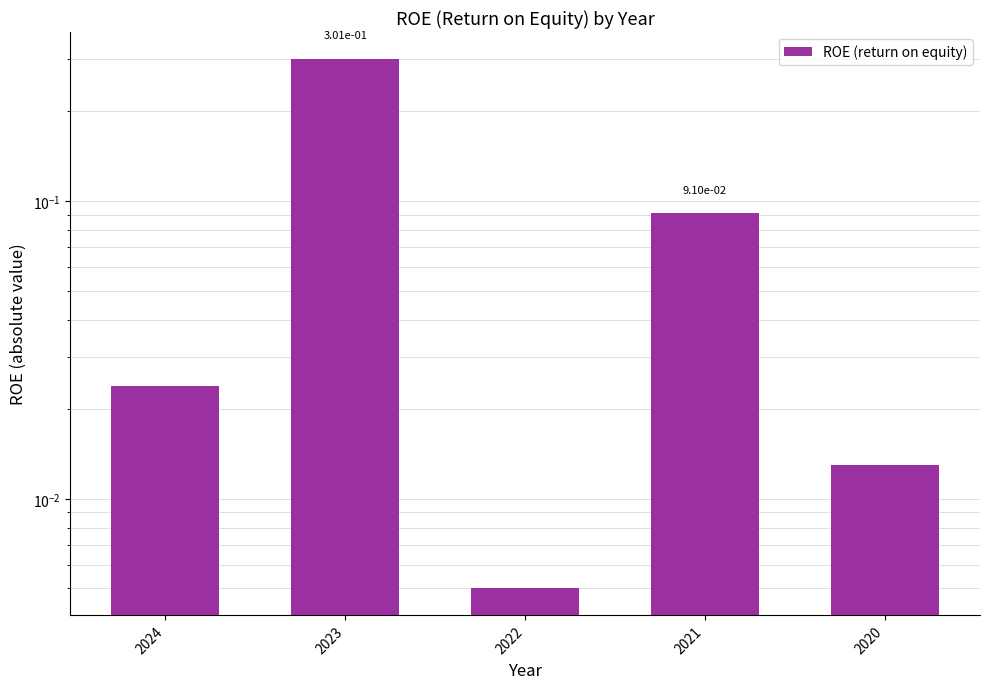

Which label corresponds to the largest value in the chart?

2023